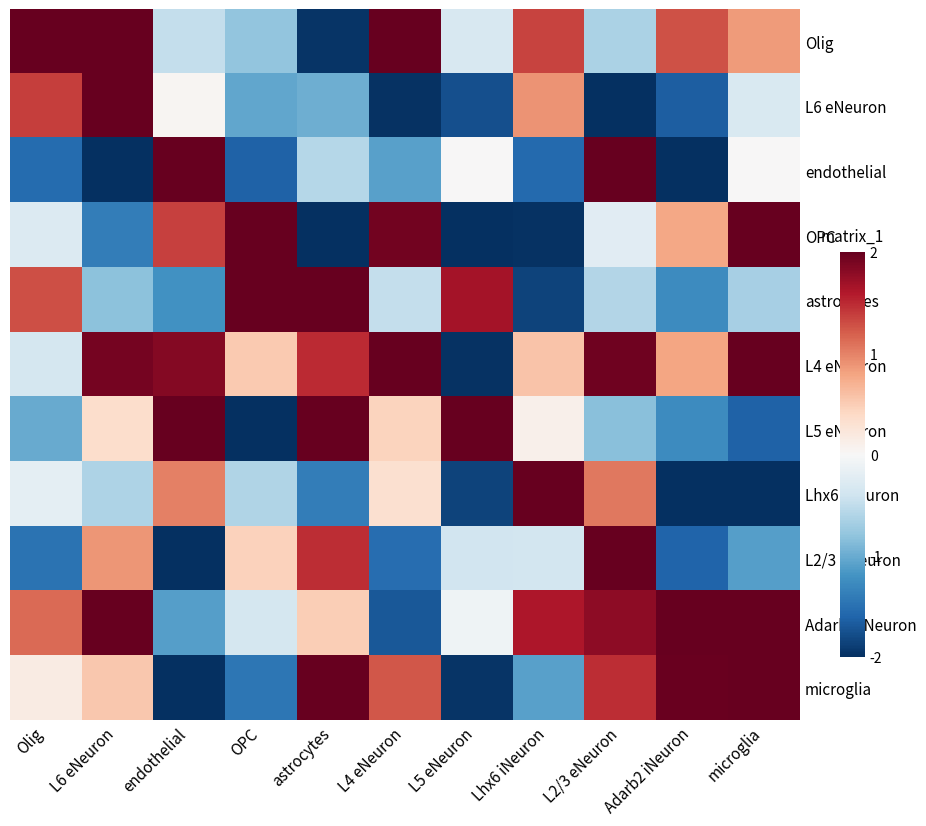

Reading right to left, list all the values displayed in this chart.

Olig: microglia=0.8	Adarb2 iNeuron=1.3	L2/3 eNeuron=-0.6	Lhx6 iNeuron=1.3	L5 eNeuron=-0.3	L4 eNeuron=2.0	astrocytes=-2.0	OPC=-0.8	endothelial=-0.5	L6 eNeuron=2.0	Olig=2.0
L6 eNeuron: microglia=-0.3	Adarb2 iNeuron=-1.6	L2/3 eNeuron=-2.0	Lhx6 iNeuron=0.9	L5 eNeuron=-1.8	L4 eNeuron=-2.0	astrocytes=-1.0	OPC=-1.0	endothelial=0.0	L6 eNeuron=2.0	Olig=1.4
endothelial: microglia=0.0	Adarb2 iNeuron=-2.0	L2/3 eNeuron=2.0	Lhx6 iNeuron=-1.6	L5 eNeuron=0.0	L4 eNeuron=-1.1	astrocytes=-0.6	OPC=-1.6	endothelial=2.0	L6 eNeuron=-2.0	Olig=-1.5
OPC: microglia=2.0	Adarb2 iNeuron=0.8	L2/3 eNeuron=-0.2	Lhx6 iNeuron=-2.0	L5 eNeuron=-2.0	L4 eNeuron=1.9	astrocytes=-2.0	OPC=2.0	endothelial=1.4	L6 eNeuron=-1.4	Olig=-0.3
astrocytes: microglia=-0.7	Adarb2 iNeuron=-1.3	L2/3 eNeuron=-0.6	Lhx6 iNeuron=-1.9	L5 eNeuron=1.7	L4 eNeuron=-0.5	astrocytes=2.0	OPC=2.0	endothelial=-1.2	L6 eNeuron=-0.8	Olig=1.3
L4 eNeuron: microglia=2.0	Adarb2 iNeuron=0.8	L2/3 eNeuron=1.9	Lhx6 iNeuron=0.6	L5 eNeuron=-2.0	L4 eNeuron=2.0	astrocytes=1.5	OPC=0.5	endothelial=1.8	L6 eNeuron=1.9	Olig=-0.4
L5 eNeuron: microglia=-1.6	Adarb2 iNeuron=-1.3	L2/3 eNeuron=-0.8	Lhx6 iNeuron=0.1	L5 eNeuron=2.0	L4 eNeuron=0.4	astrocytes=2.0	OPC=-2.0	endothelial=2.0	L6 eNeuron=0.4	Olig=-1.0
Lhx6 iNeuron: microglia=-2.0	Adarb2 iNeuron=-2.0	L2/3 eNeuron=1.0	Lhx6 iNeuron=2.0	L5 eNeuron=-1.8	L4 eNeuron=0.3	astrocytes=-1.4	OPC=-0.6	endothelial=1.0	L6 eNeuron=-0.6	Olig=-0.2
L2/3 eNeuron: microglia=-1.1	Adarb2 iNeuron=-1.6	L2/3 eNeuron=2.0	Lhx6 iNeuron=-0.4	L5 eNeuron=-0.4	L4 eNeuron=-1.5	astrocytes=1.5	OPC=0.5	endothelial=-2.0	L6 eNeuron=0.9	Olig=-1.5
Adarb2 iNeuron: microglia=2.0	Adarb2 iNeuron=2.0	L2/3 eNeuron=1.8	Lhx6 iNeuron=1.6	L5 eNeuron=-0.1	L4 eNeuron=-1.7	astrocytes=0.5	OPC=-0.3	endothelial=-1.1	L6 eNeuron=2.0	Olig=1.1
microglia: microglia=2.0	Adarb2 iNeuron=2.0	L2/3 eNeuron=1.5	Lhx6 iNeuron=-1.1	L5 eNeuron=-2.0	L4 eNeuron=1.2	astrocytes=2.0	OPC=-1.4	endothelial=-2.0	L6 eNeuron=0.5	Olig=0.2